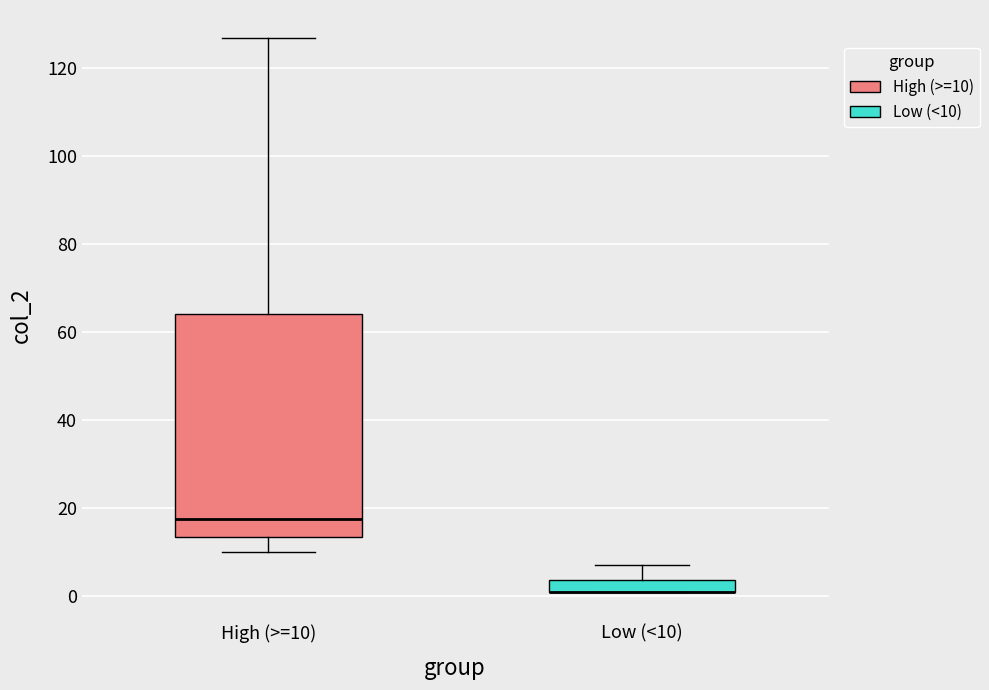

Comparing the boxes themselves (not the whiskers), which one is the tallest?

High (>=10)